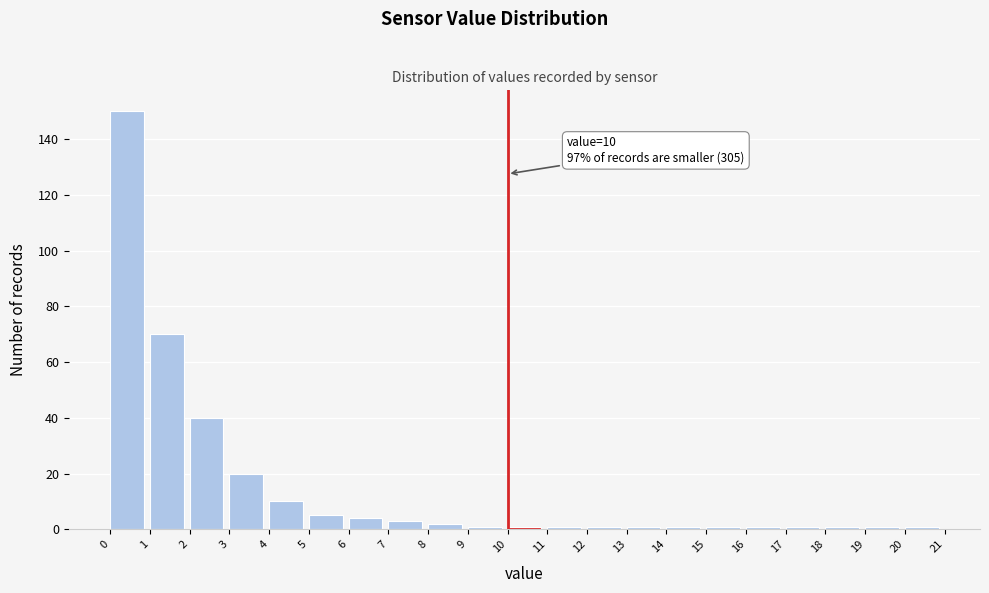

Over which range of the x-axis is the bar tallest?

0 to 1